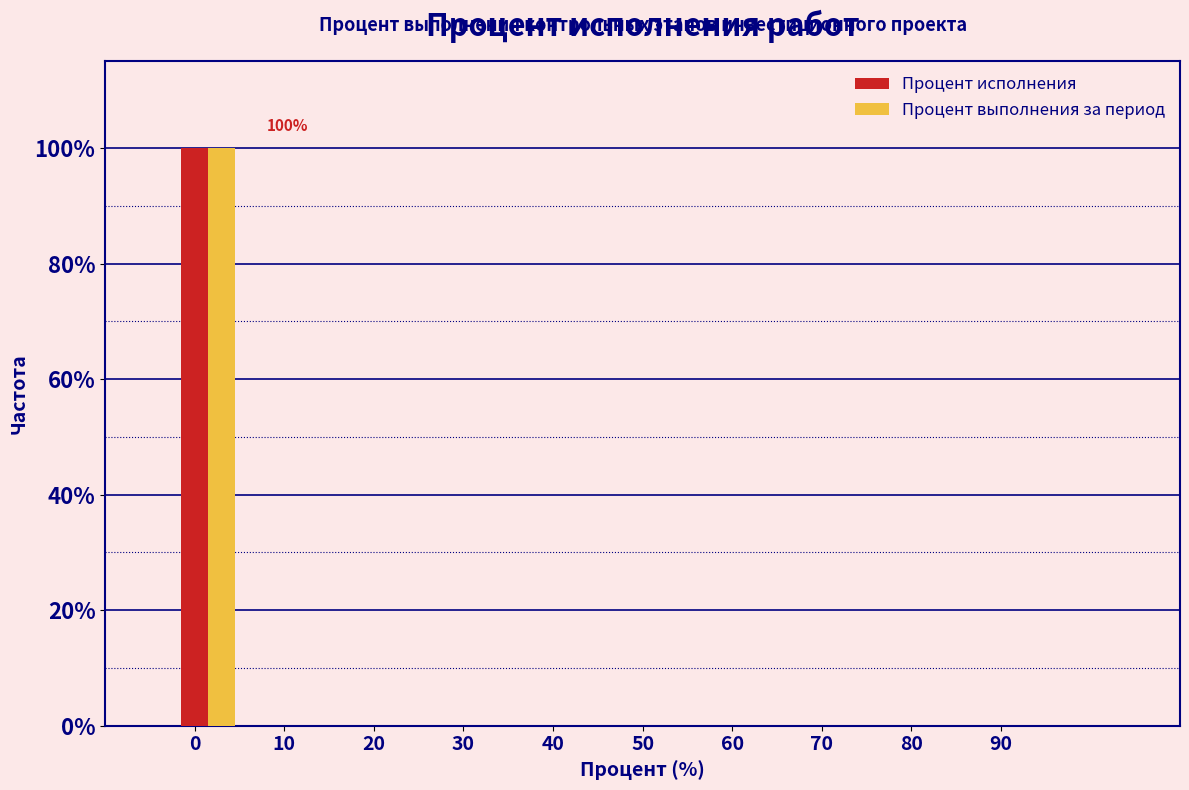

What is the maximum value for Процент исполнения?

100